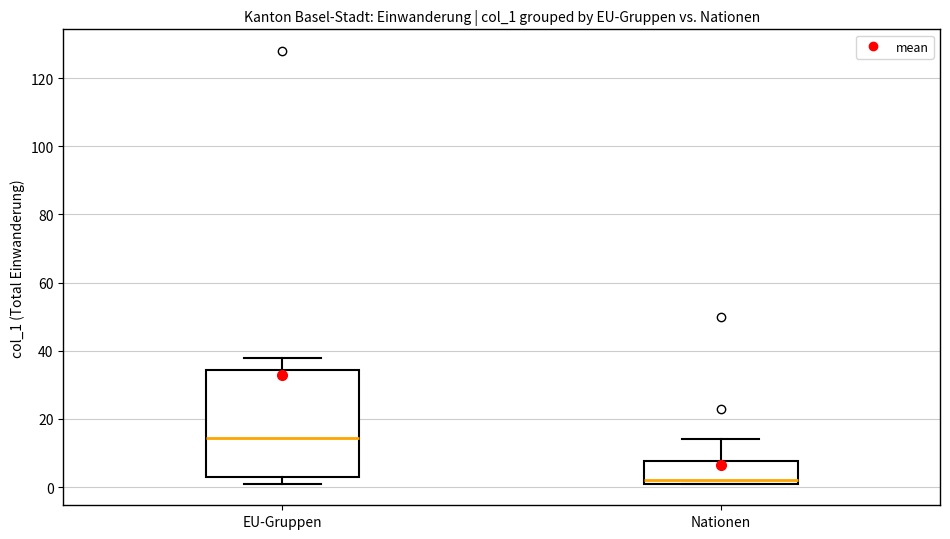

Reading left to right, transcribe this box plot: for each box, give where its median line is, the range the box spans, and where its two whiskers end, as read against the y-axis. The values are not printed on the chart, so give them approximately, as read against the axis.

EU-Gruppen: median 14, box 4 to 34, whiskers 2 to 38
Nationen: median 2 (just above the box's lower edge), box 2 to 8, whiskers 2 to 14